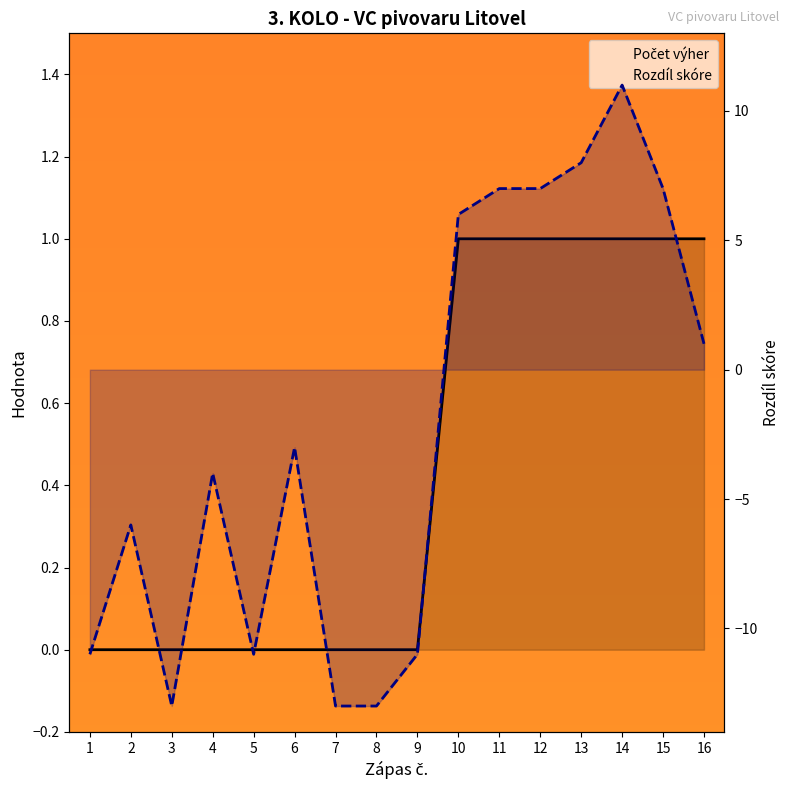

Is it true that Rozdíl skóre equals 5 at 13?

False